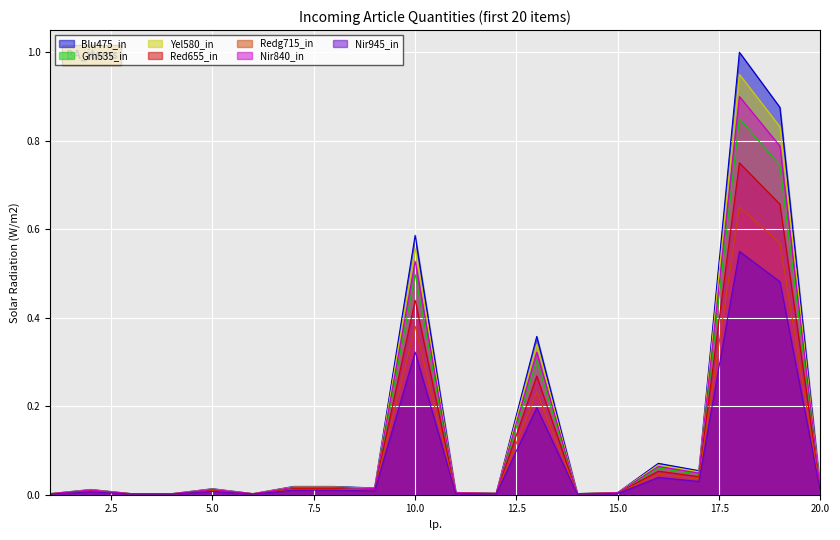

Rank the categories by value from highest to lowest.

18, 19, 10, 13, 16, 17, 7, 8, 9, 5, 2, 20, 11, 15, 12, 1, 14, 3, 4, 6